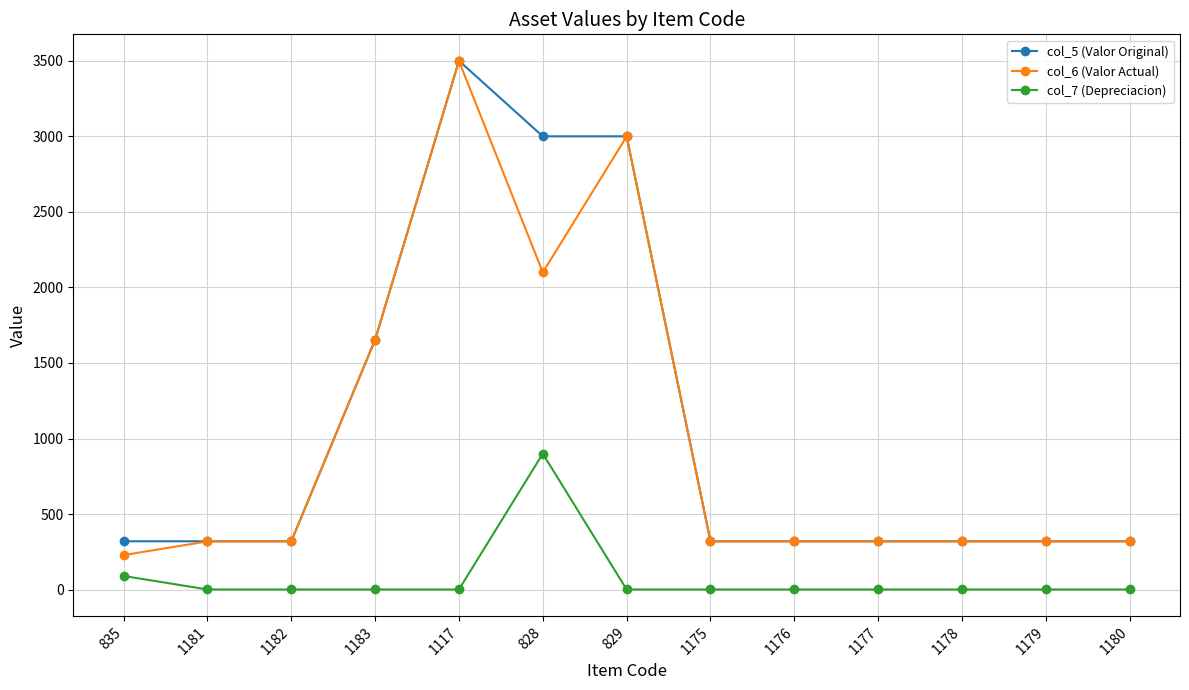

What is the value of the col_5 (Valor Original) point at the 12th from the left?

320.0